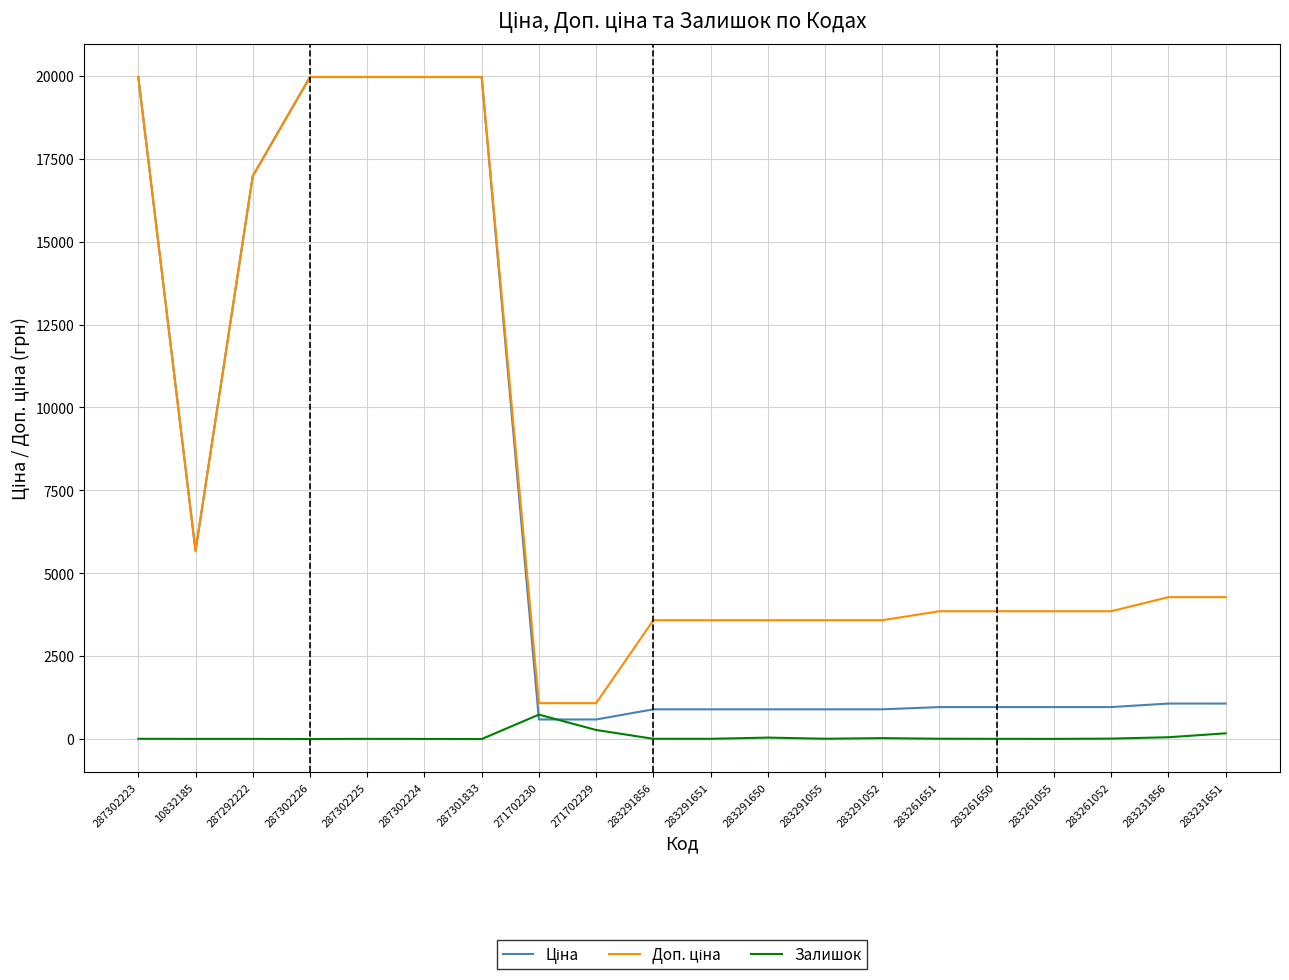

What is the total value across all series at 271702230?

2407.6